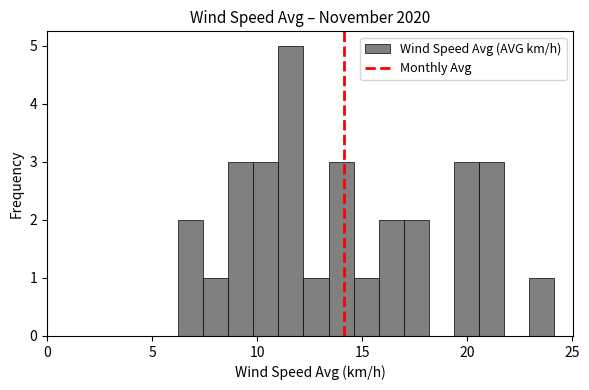

Read against the x-axis, roughly where is the centre of the tallest bar?

11.5